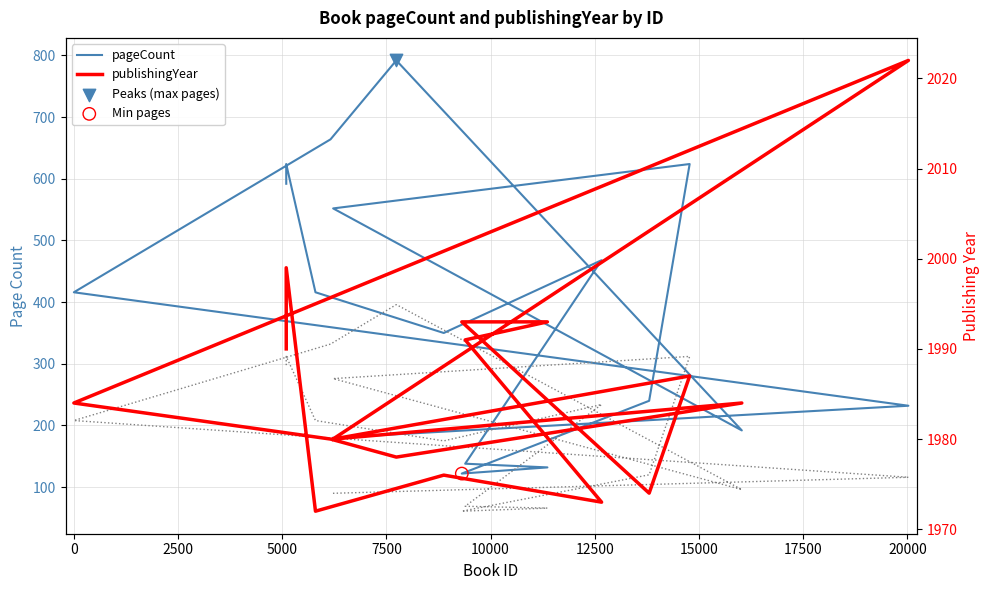

Is the value of publishingYear at 7500 greater than the value of Half pageCount (envelope) at 20000?

Yes